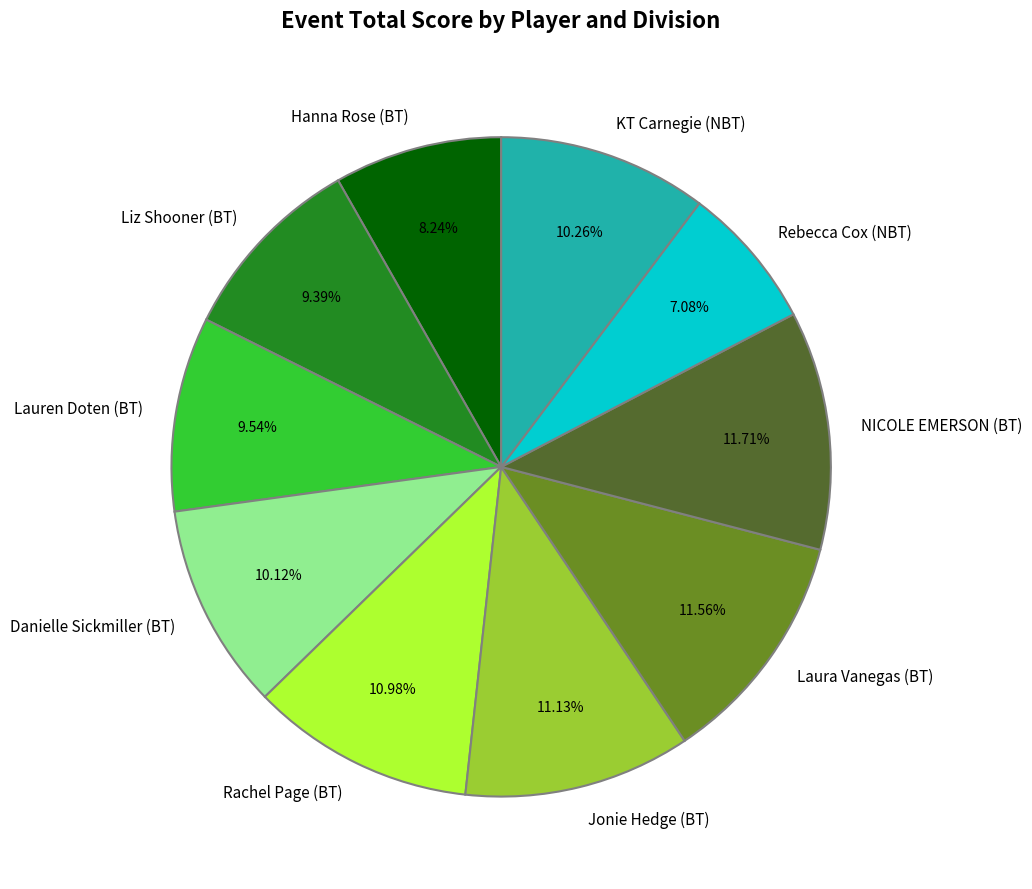

Between KT Carnegie (NBT) and Hanna Rose (BT), which is larger?

KT Carnegie (NBT)